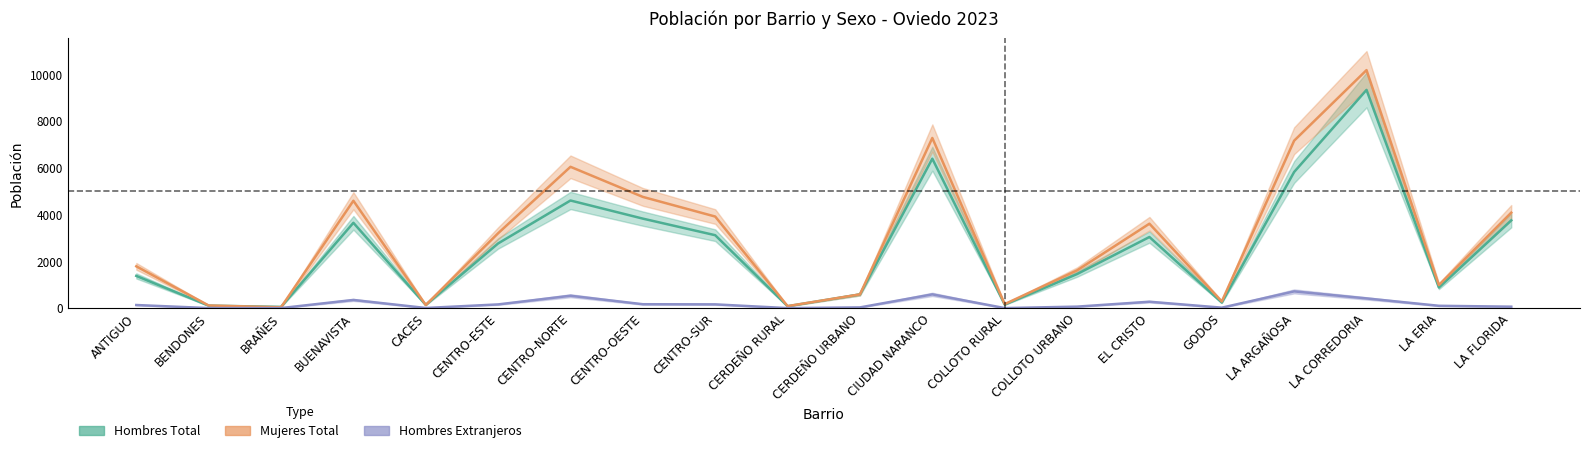

What position from the right is BRAÑES?

18